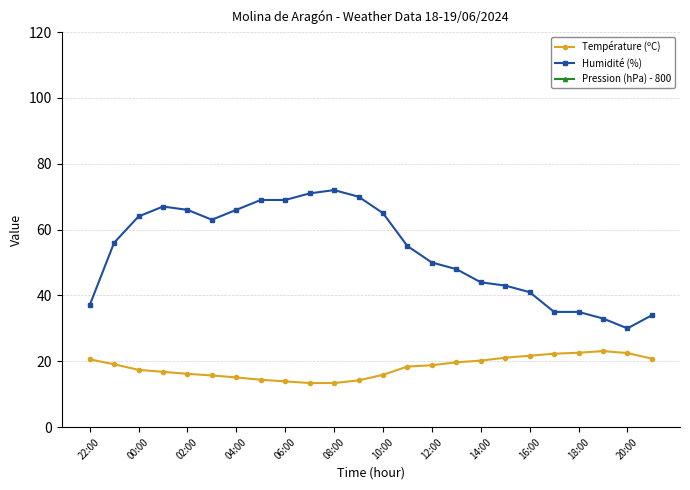

True or false: Température (ºC) has a value of 21.7 at 16:00.

True